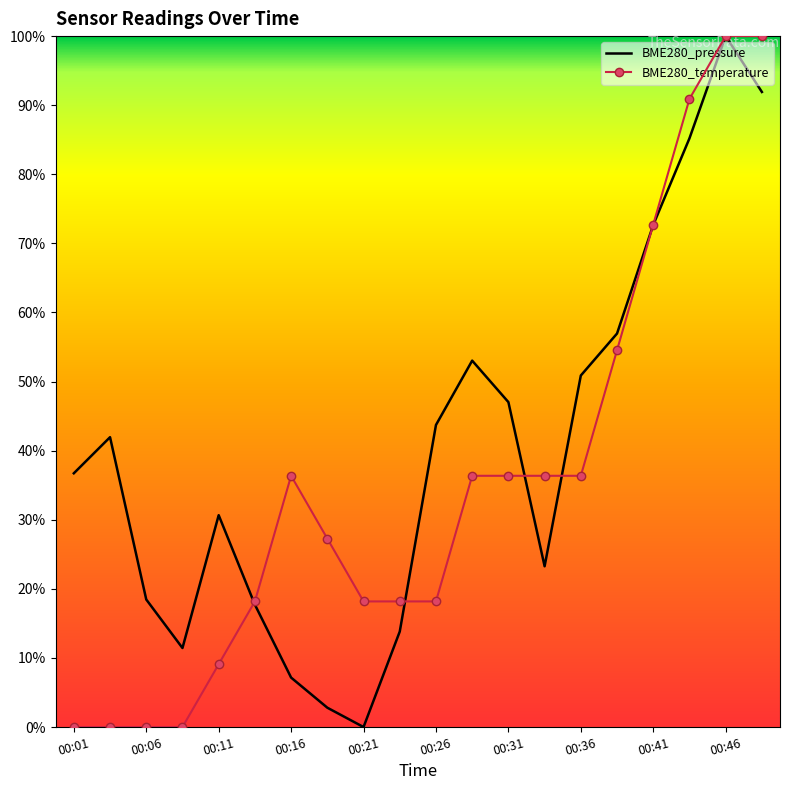

What are all the series names shown in the legend?

BME280_pressure, BME280_temperature